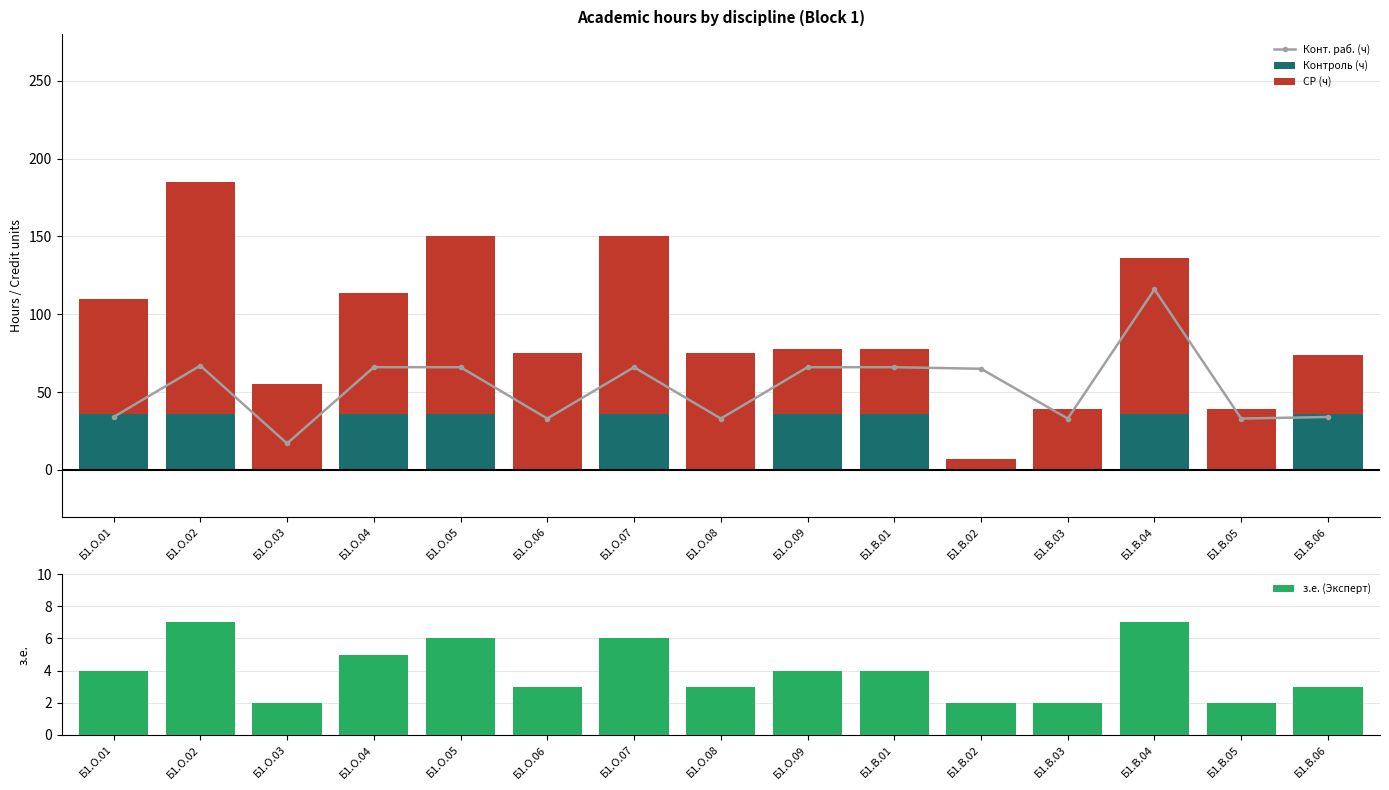

Which has a higher value, Б1.О.08 or Б1.В.04?

Б1.В.04